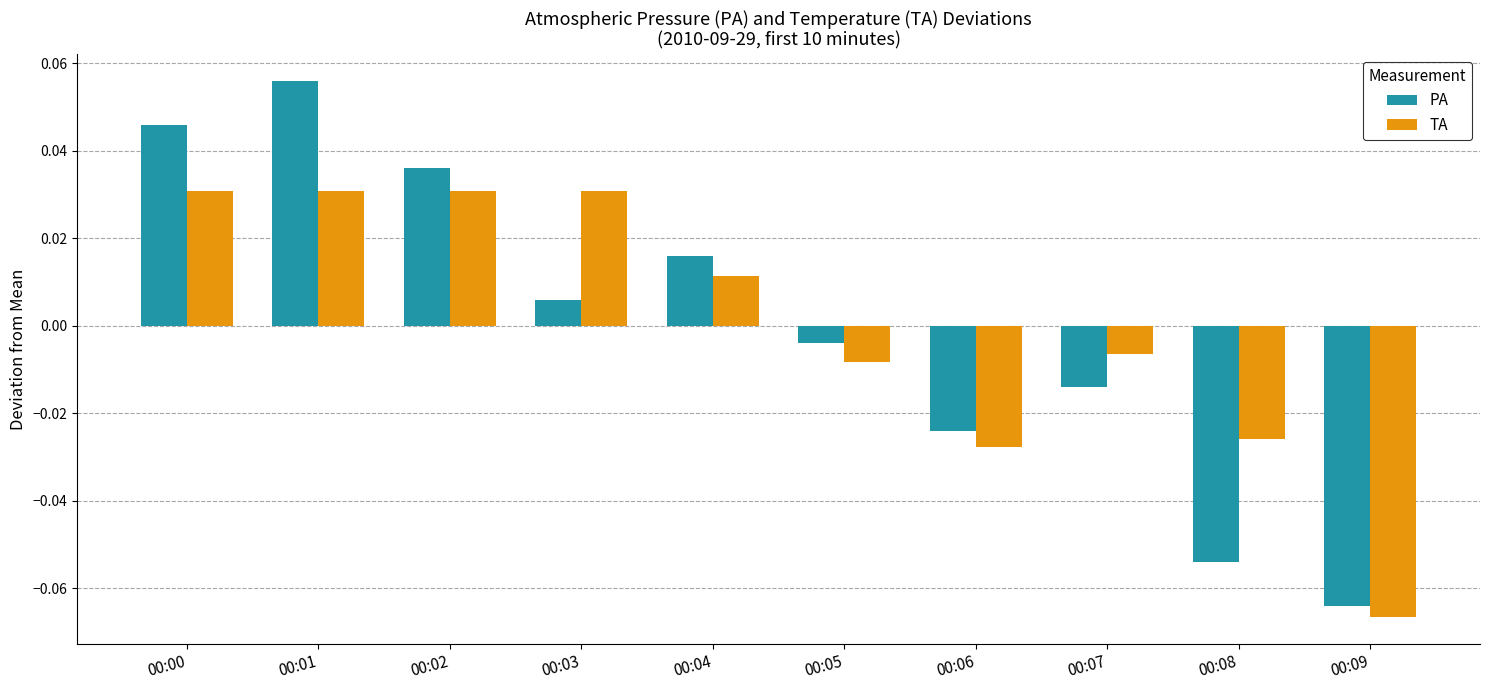

Which label corresponds to the largest value in the chart?

00:01